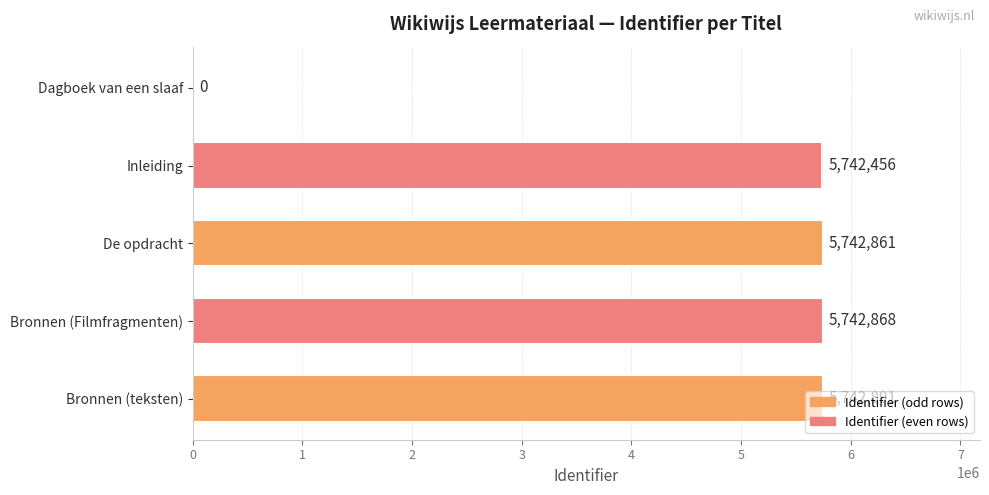

At which label is the value closest to 2871445?

Inleiding